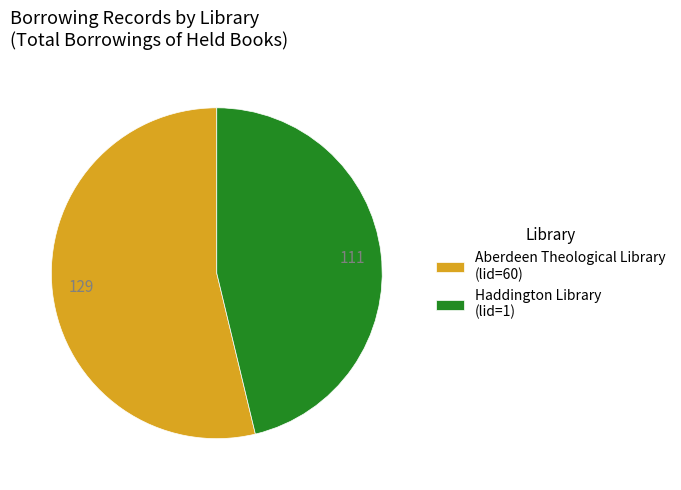

Count the number of slices in the pie.

2